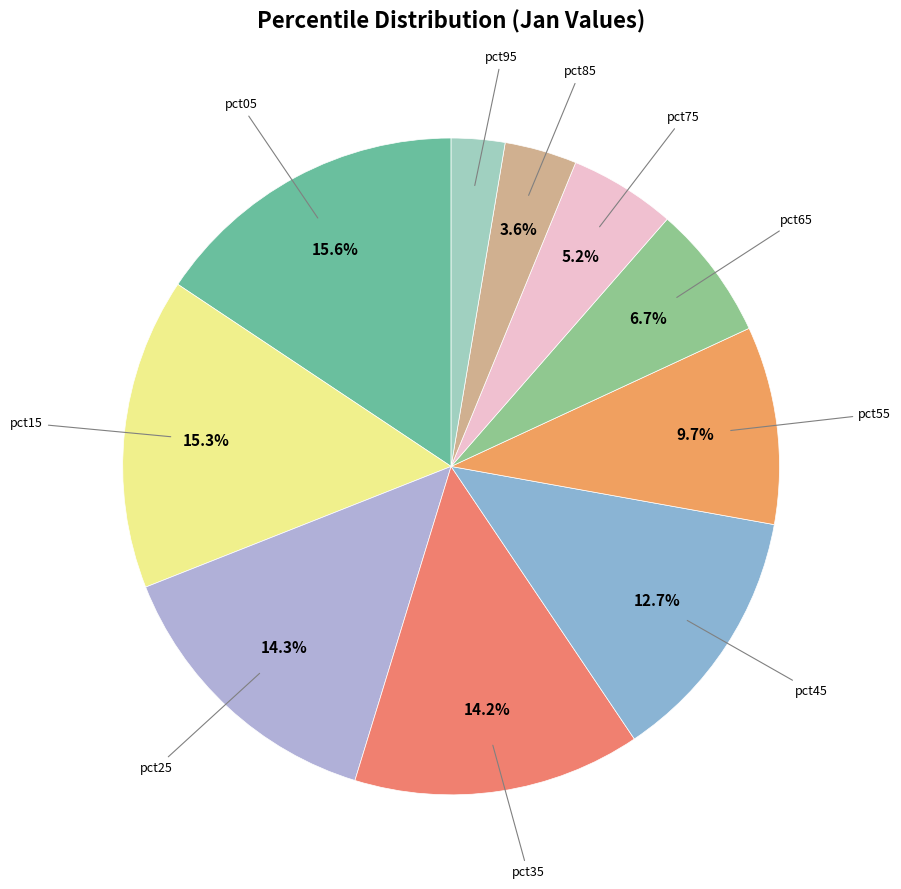

Count the number of slices in the pie.

10